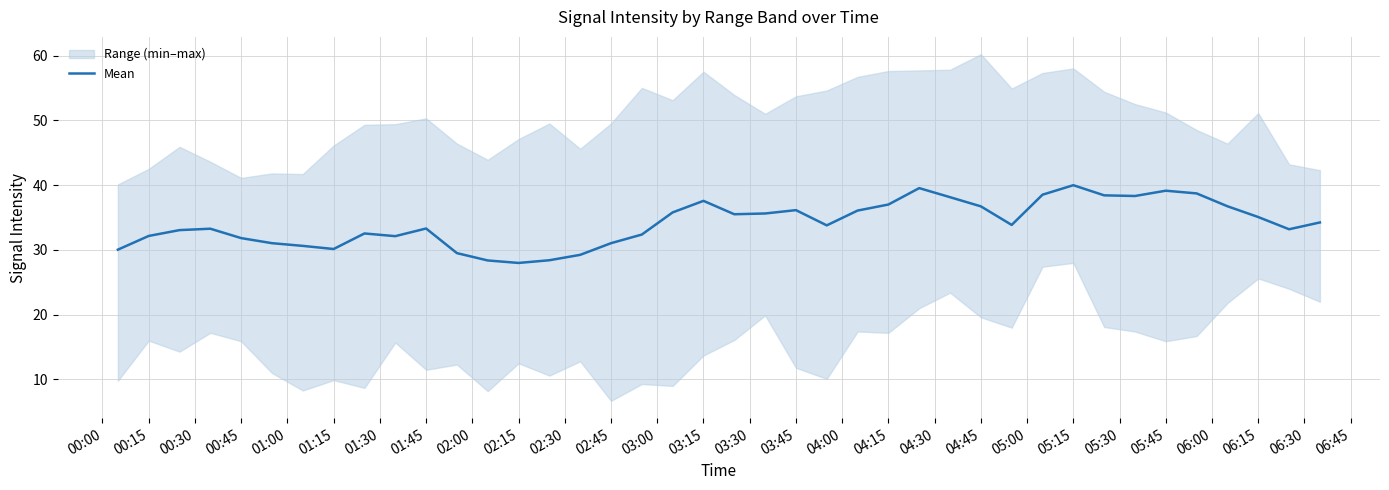

The value of Mean at 04:15 is 37.0. True or false?

True